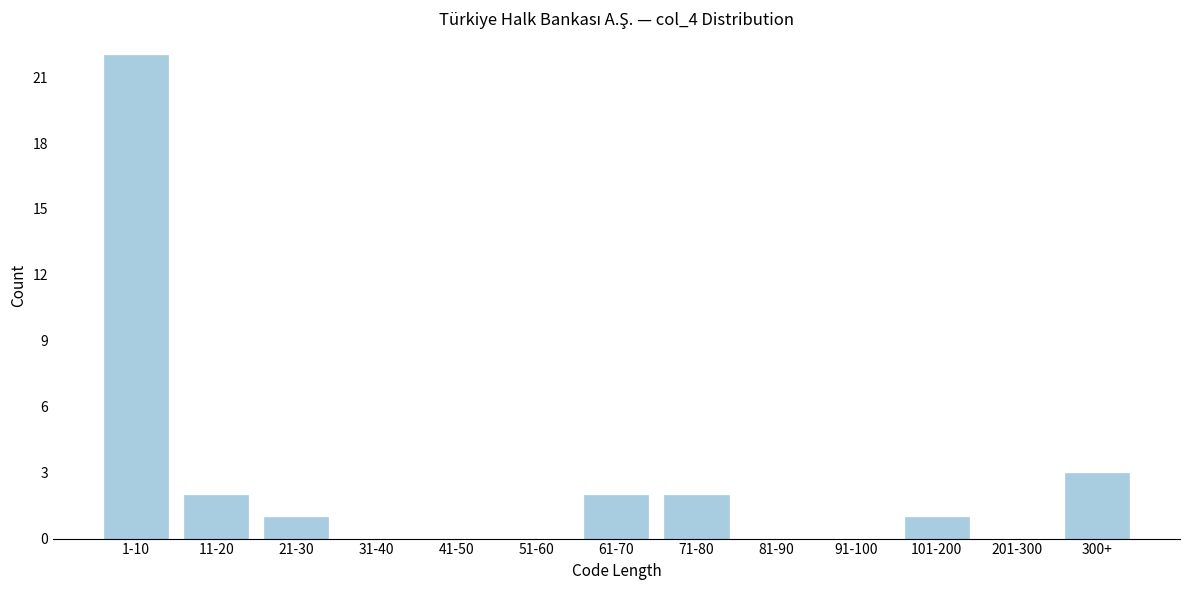

Reading right to left, transcribe all the data shown in this chart.

300+=3	201-300=0	101-200=1	91-100=0	81-90=0	71-80=2	61-70=2	51-60=0	41-50=0	31-40=0	21-30=1	11-20=2	1-10=22